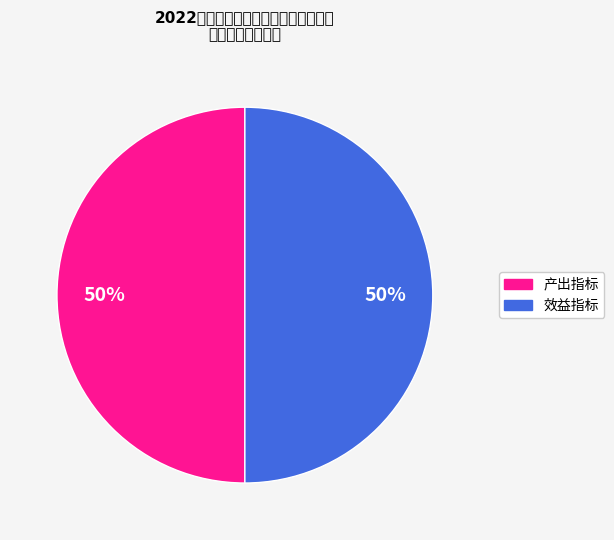

How many slices are in this pie chart?

2